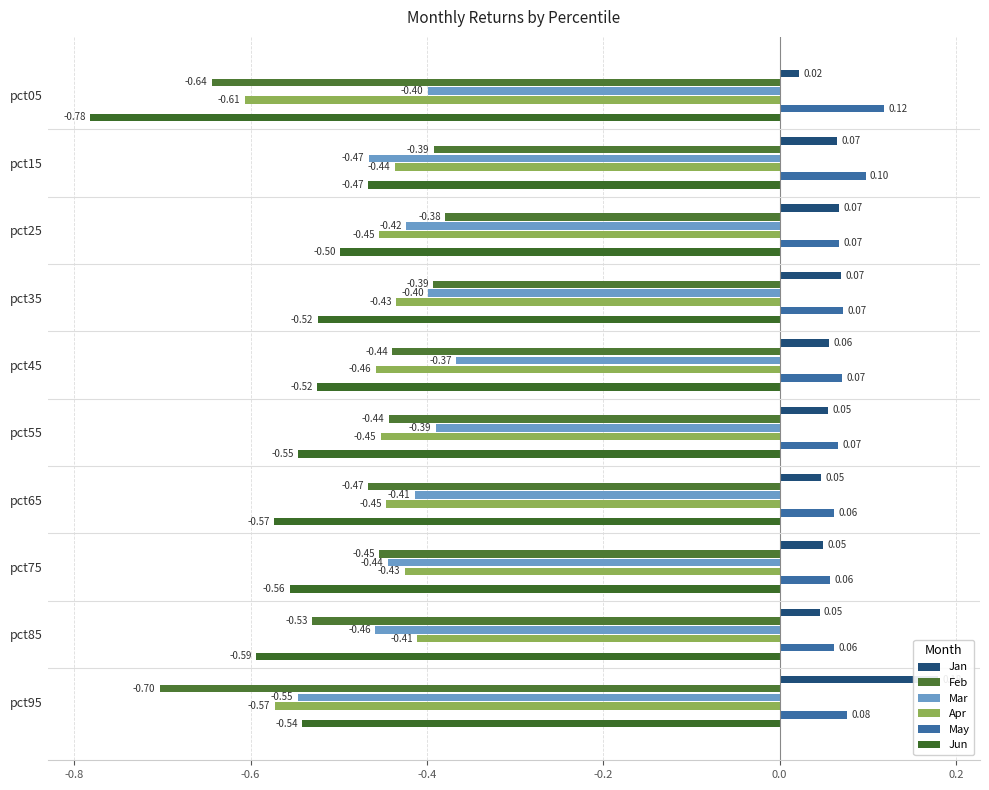

Reading left to right, extract all data points from this chart.

Jan: 0.0	0.1	0.1	0.1	0.1	0.1	0.0	0.0	0.0	0.2
Feb: -0.6	-0.4	-0.4	-0.4	-0.4	-0.4	-0.5	-0.5	-0.5	-0.7
Mar: -0.4	-0.5	-0.4	-0.4	-0.4	-0.4	-0.4	-0.4	-0.5	-0.5
Apr: -0.6	-0.4	-0.5	-0.4	-0.5	-0.5	-0.4	-0.4	-0.4	-0.6
May: 0.1	0.1	0.1	0.1	0.1	0.1	0.1	0.1	0.1	0.1
Jun: -0.8	-0.5	-0.5	-0.5	-0.5	-0.5	-0.6	-0.6	-0.6	-0.5